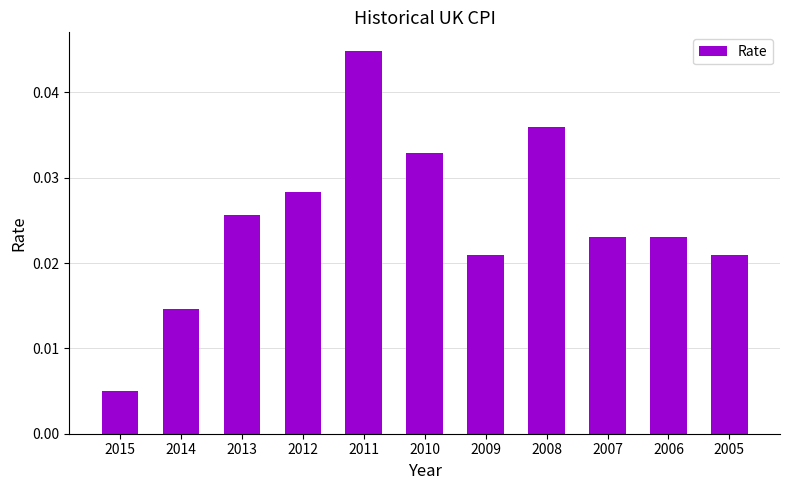

What is the sum of all values?

0.3